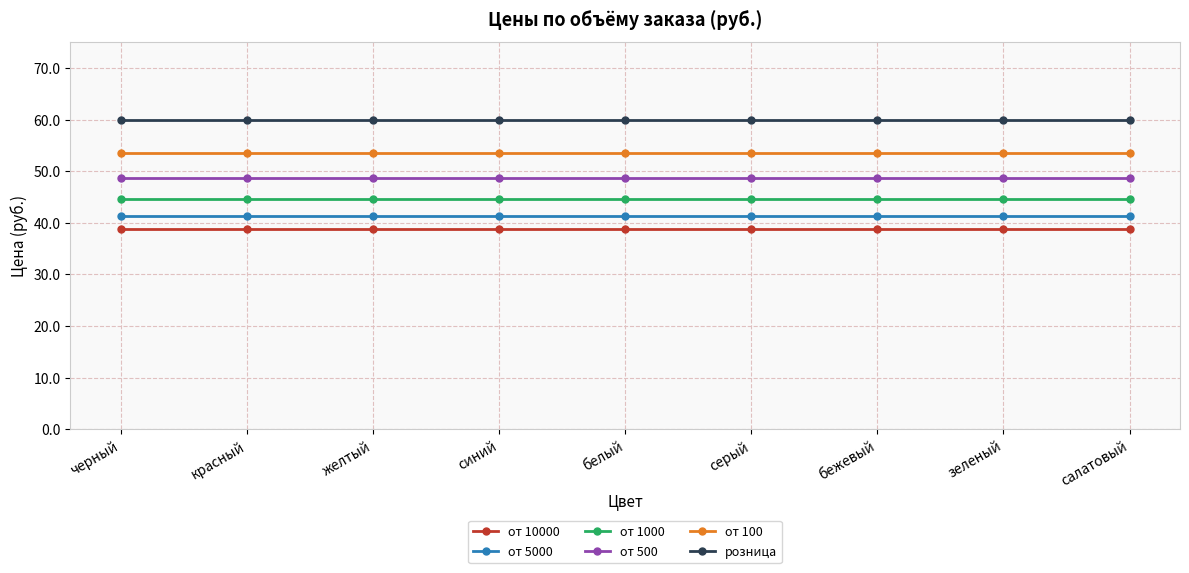

What is the spread (max minus min) of values at зеленый?

21.2